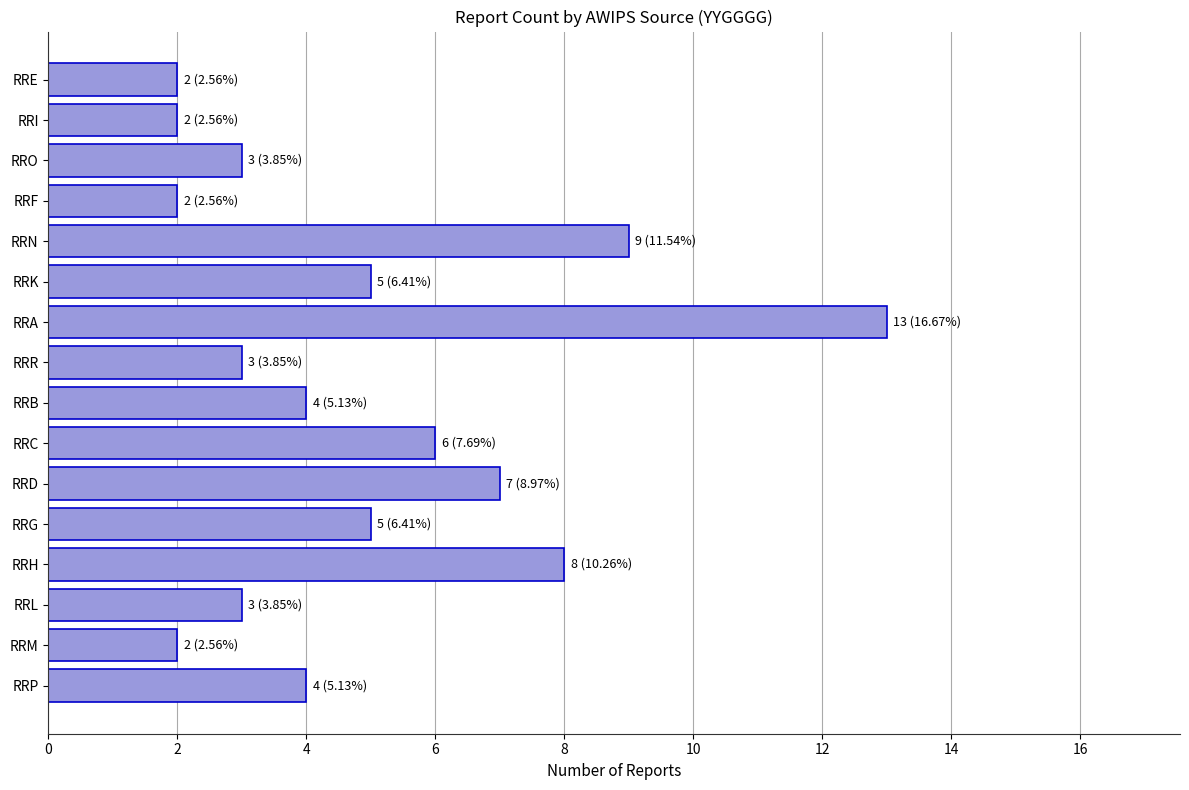

True or false: the data shows 3 at RRR.

True